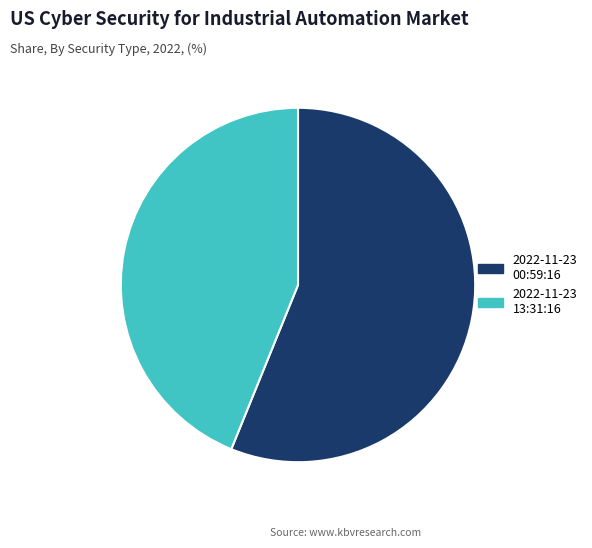

Which category has the smallest portion of the pie?

2022-11-23 13:31:16